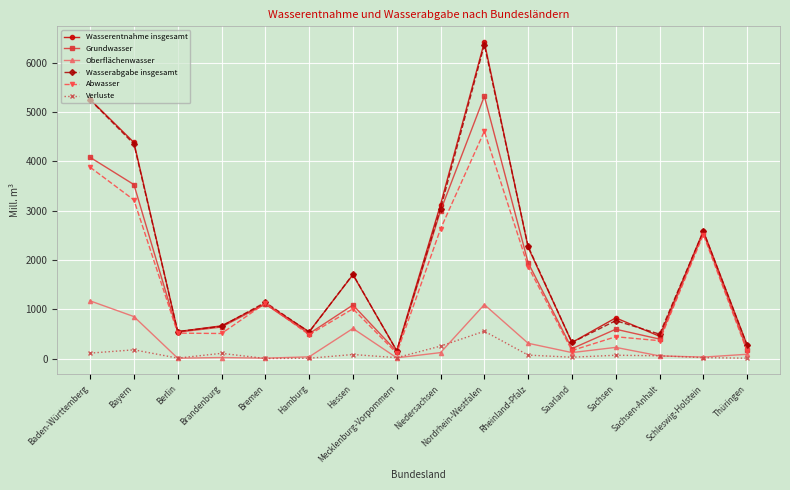

What is the difference between the Grundwasser values at Hamburg and Nordrhein-Westfalen?

4811.1